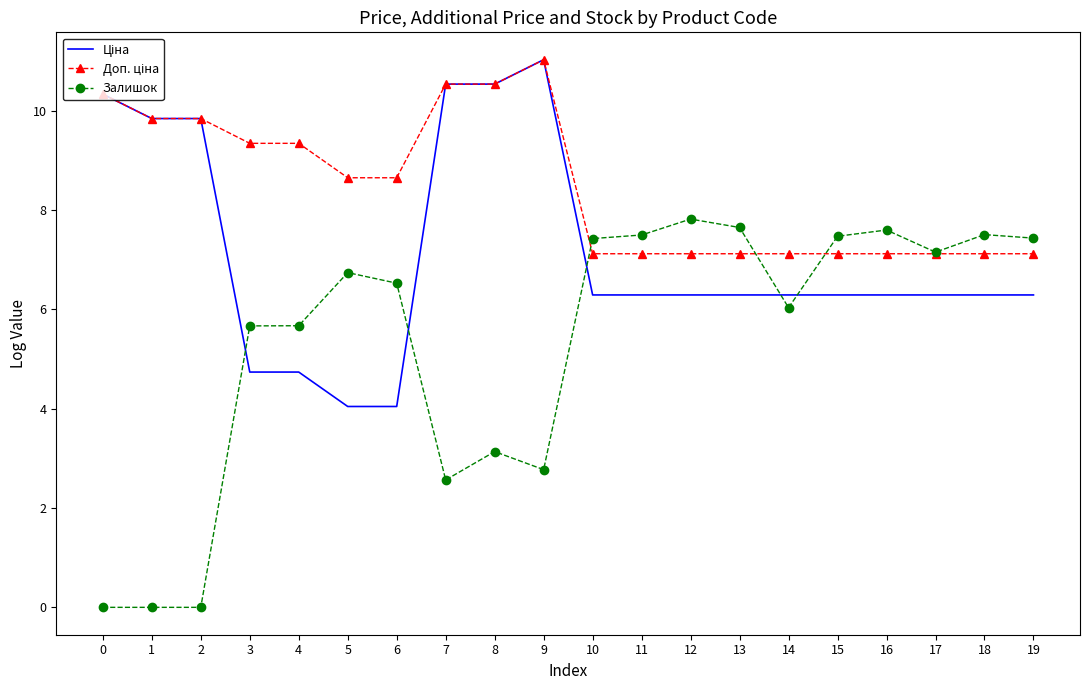

What is the total value across all series at 15?

20.9